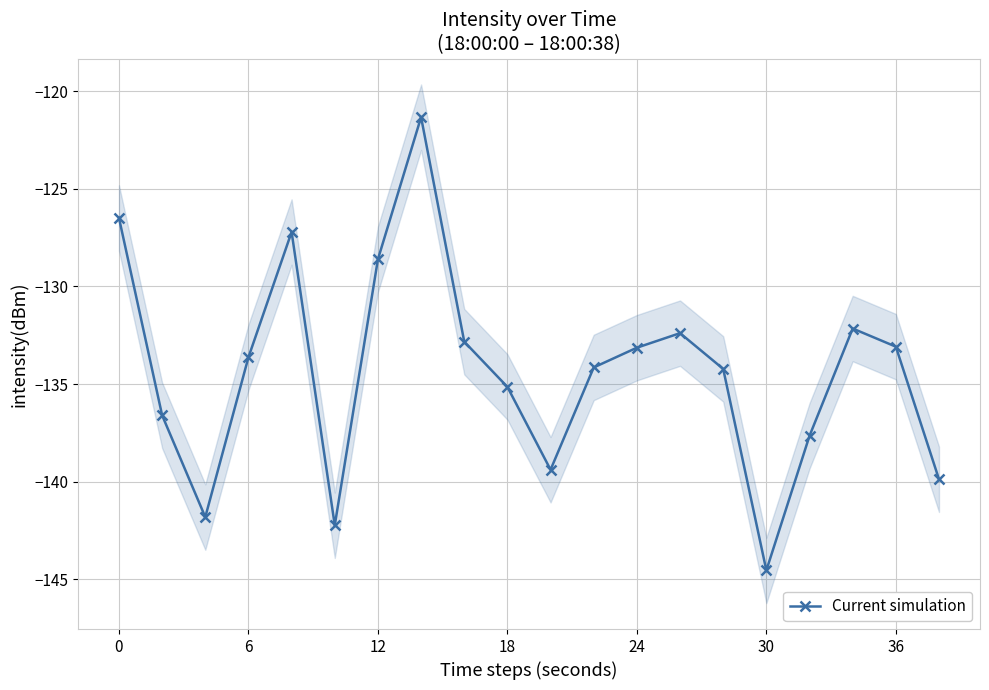

What is the lowest value of the Current simulation series?

-144.5